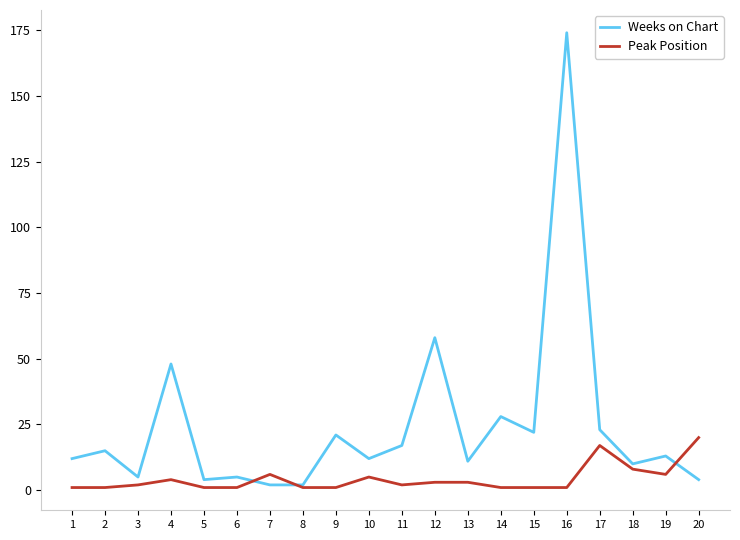

Where does the Weeks on Chart series first go above 13?

2